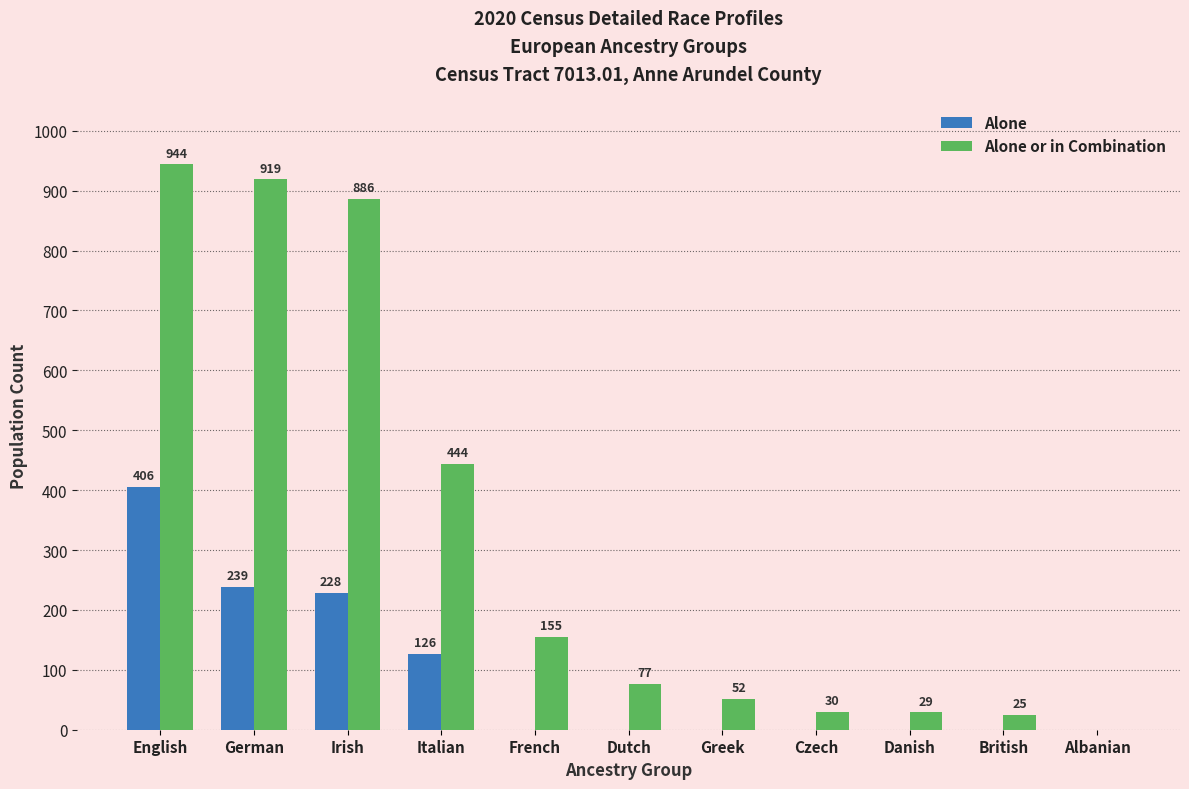

Reading right to left, list all the values displayed in this chart.

Alone: Albanian=0	British=0	Danish=0	Czech=0	Greek=0	Dutch=0	French=0	Italian=126	Irish=228	German=239	English=406
Alone or in Combination: Albanian=0	British=25	Danish=29	Czech=30	Greek=52	Dutch=77	French=155	Italian=444	Irish=886	German=919	English=944